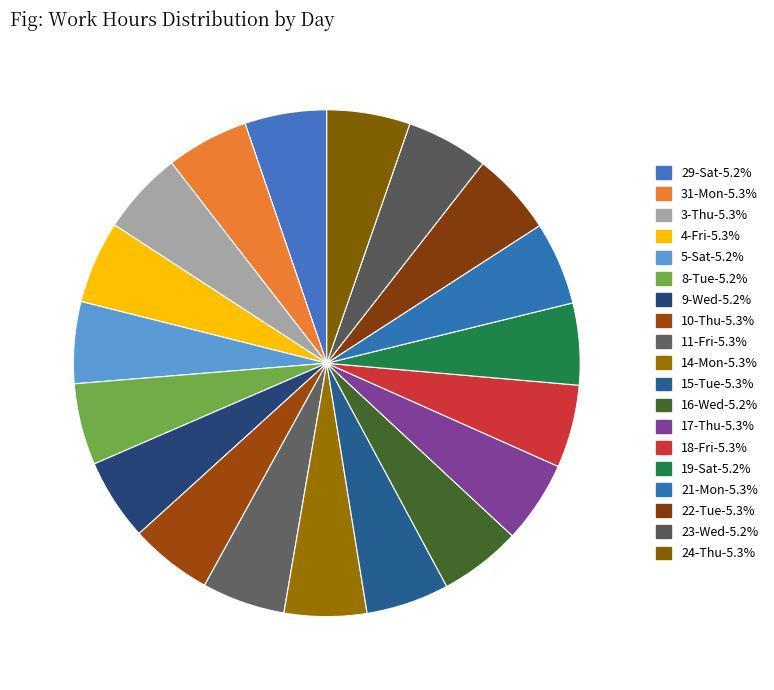

How many slices are in this pie chart?

19